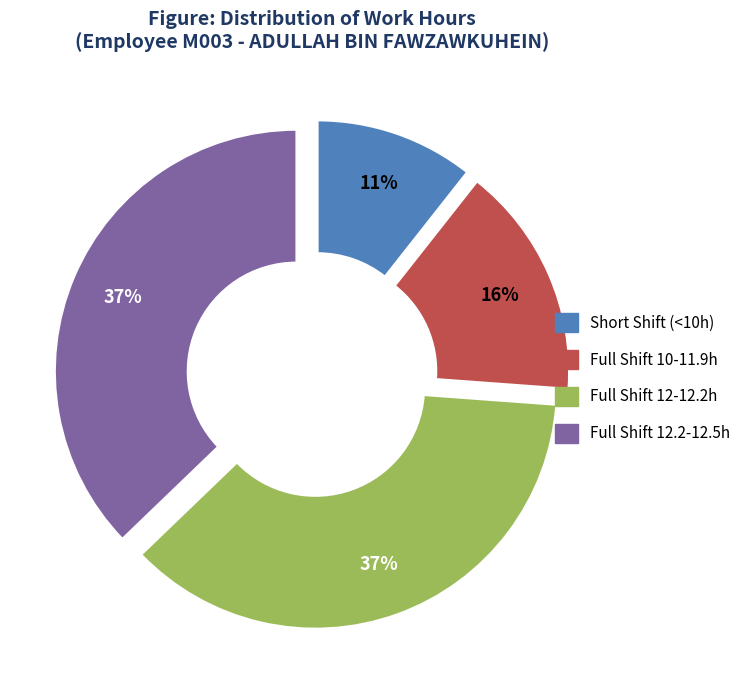

Is there a majority slice in this chart?

No